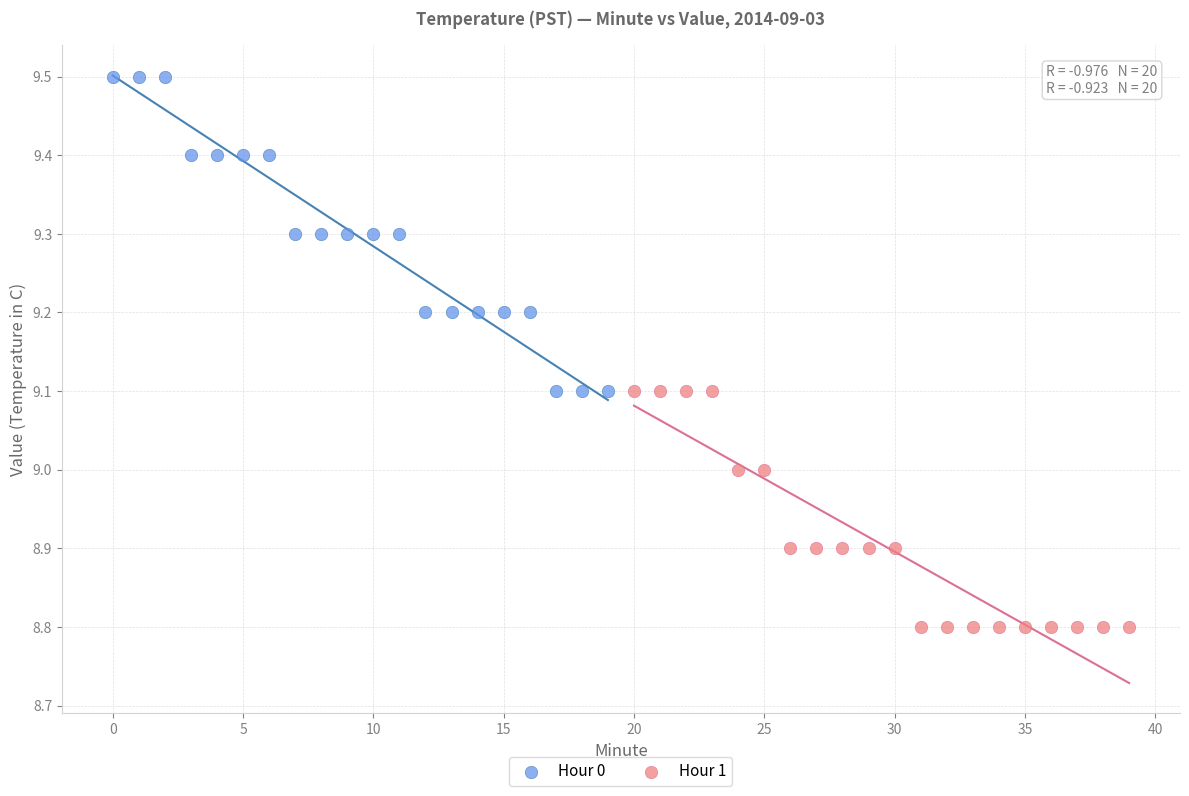

Which series reaches the minimum Y coordinate?

Hour 1